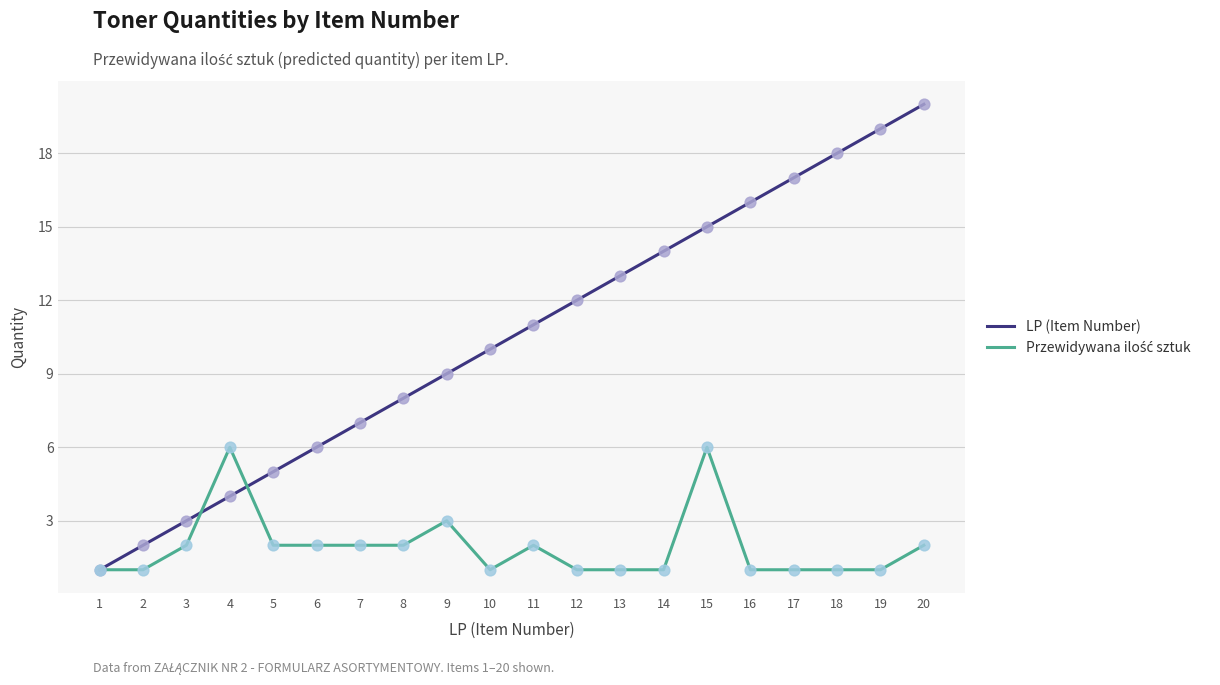

At which category is the sum across all series the highest?

20